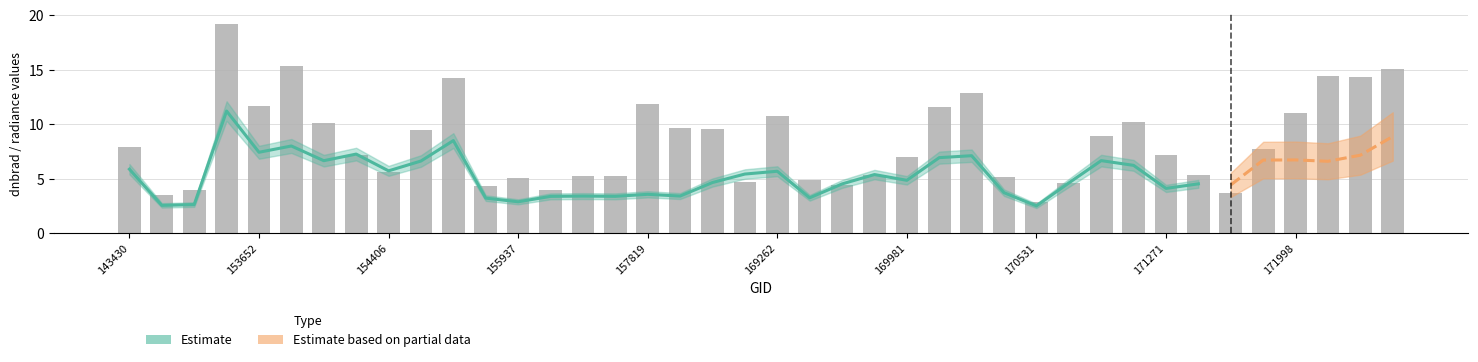

Which has a higher value, 31 or 143430?

31